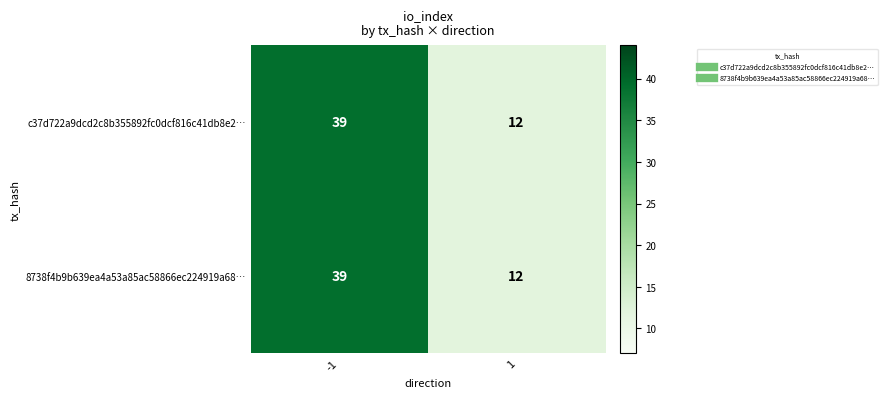

What is the total value across all series at -1?

78